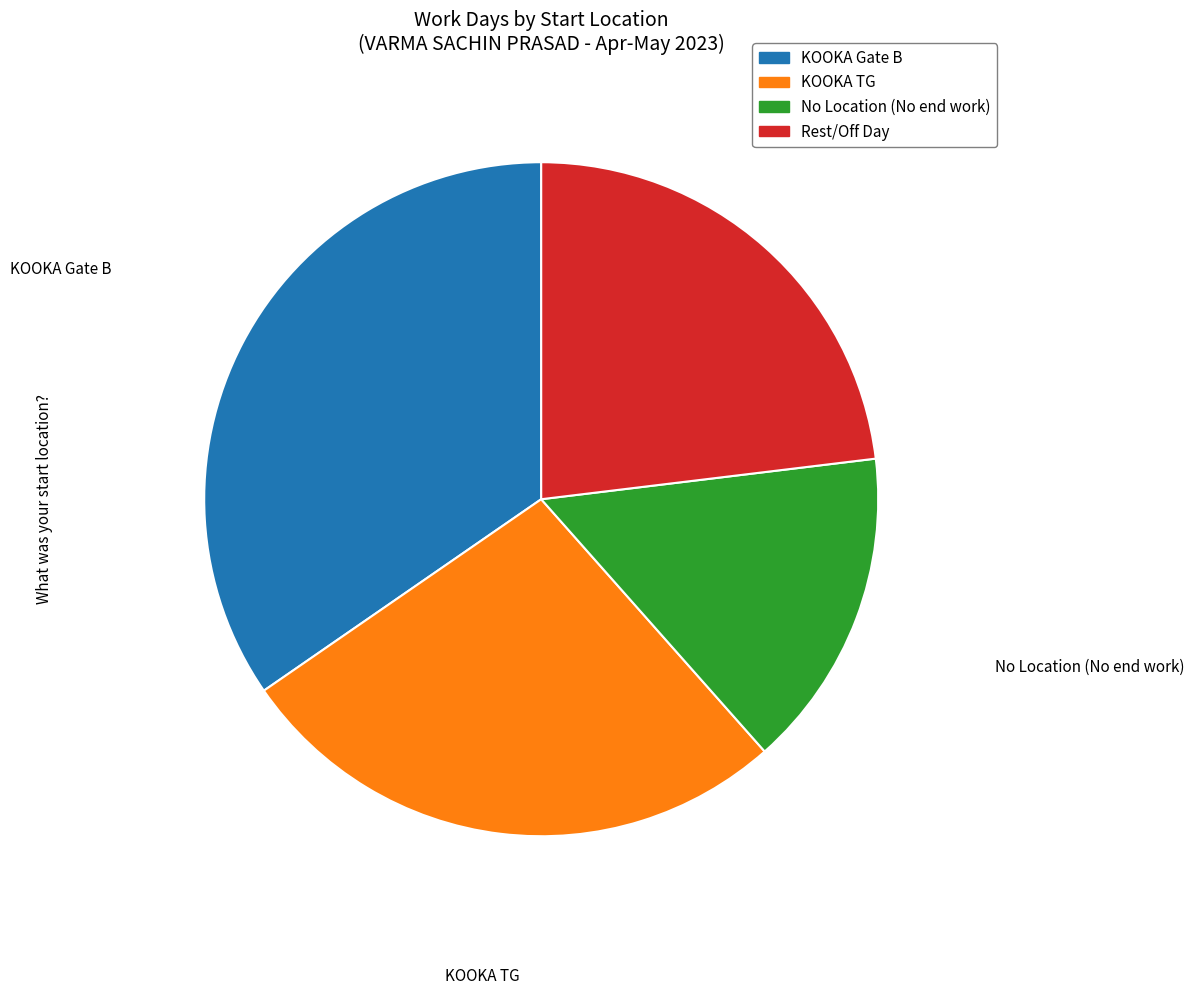

Does KOOKA Gate B account for over 50% of the chart?

No